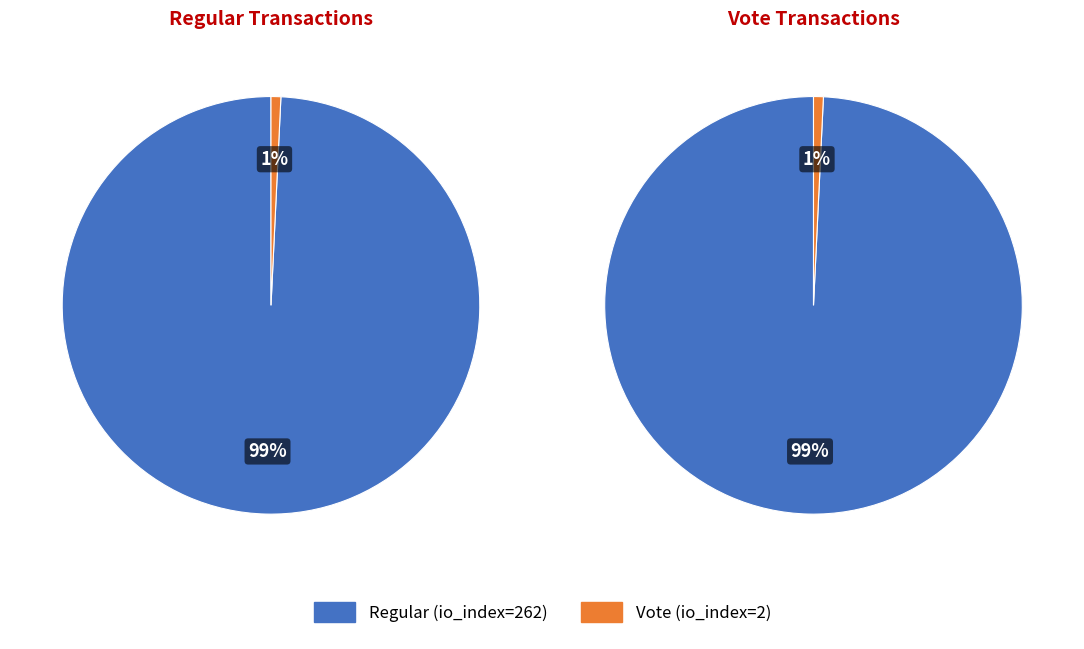

Is it true that Vote (io_index=2) is 11% of the pie?

False